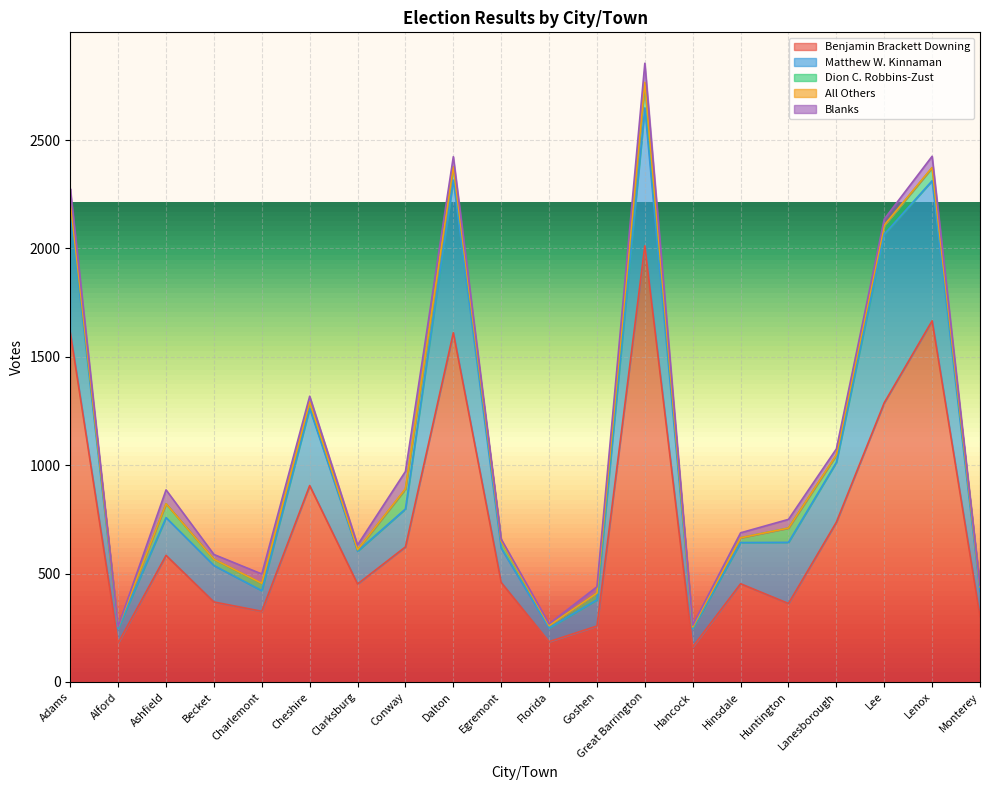

At which label does Benjamin Brackett Downing reach its minimum?

Hancock